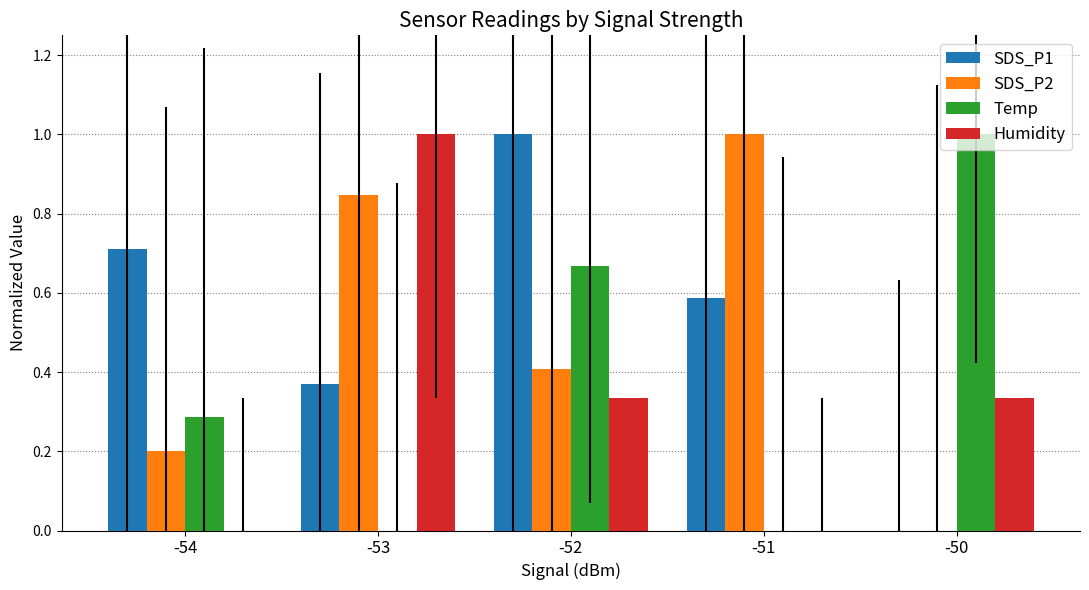

What are all the series names shown in the legend?

SDS_P1, SDS_P2, Temp, Humidity